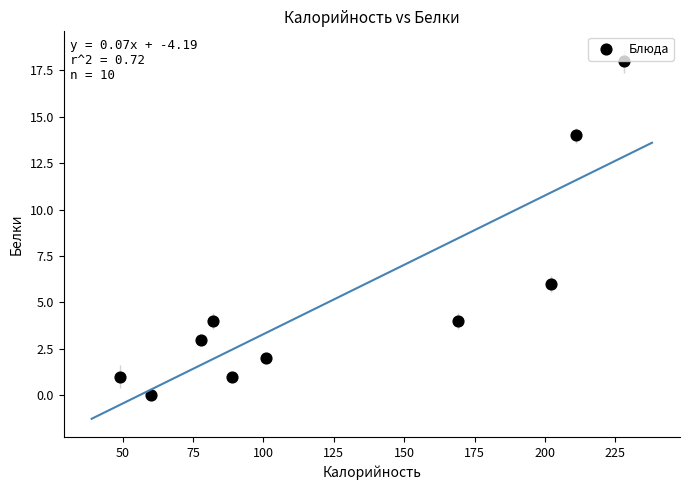

What is the average Y value?

5